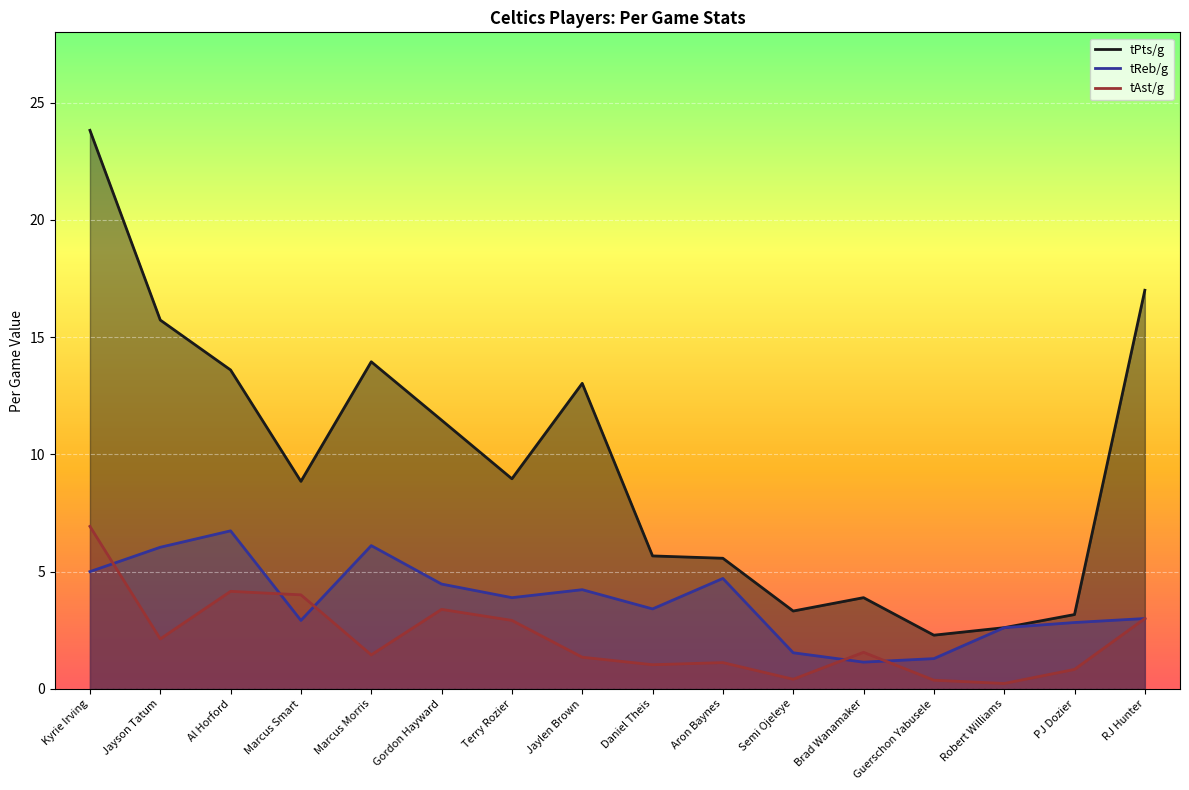

How many values in the tReb/g series are below 3?

6